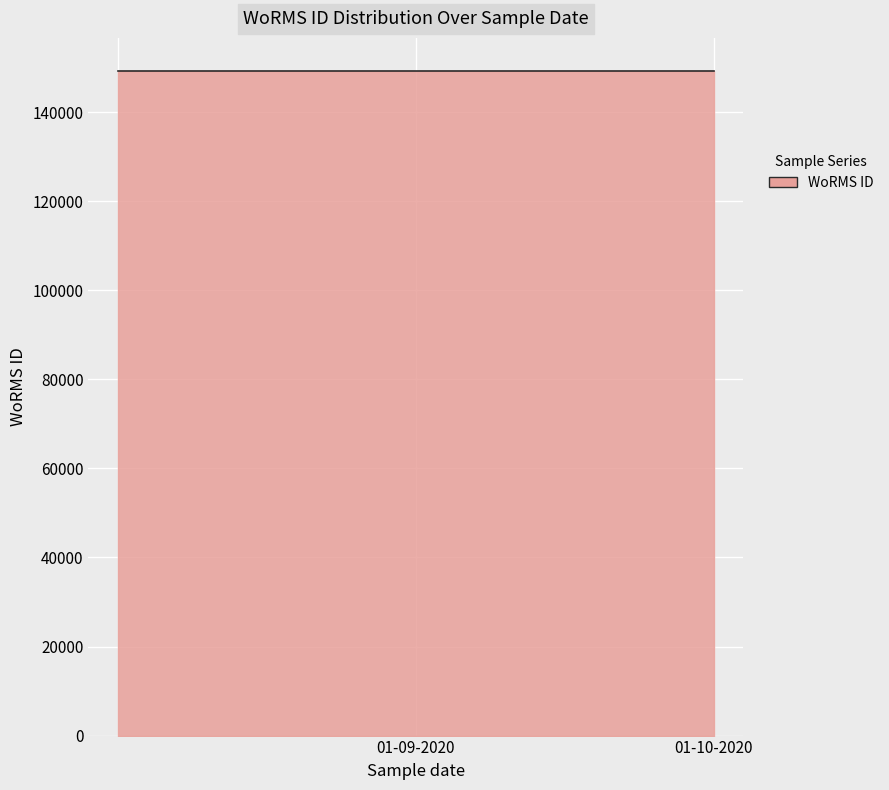

What is the maximum value shown in the chart?

149211.0